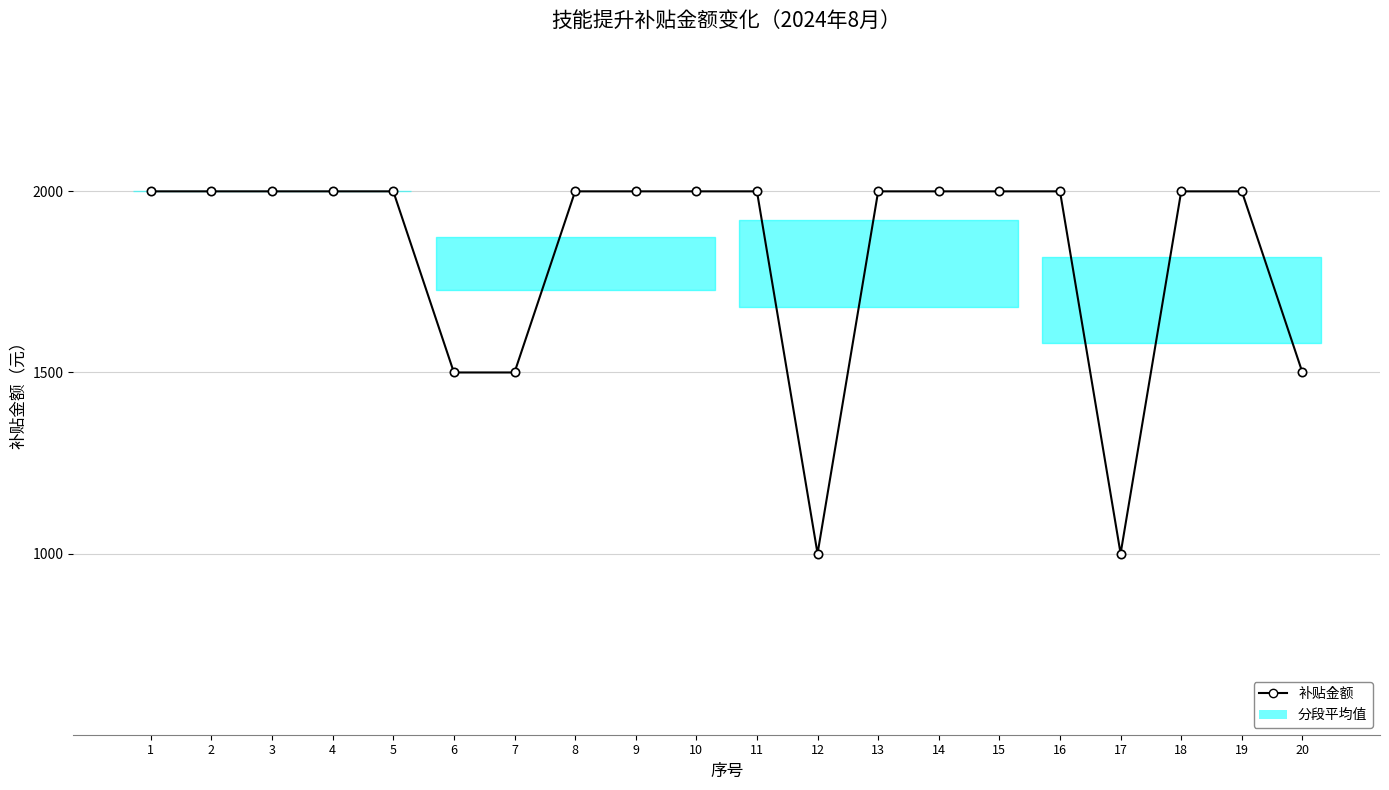

Is it true that the value at 12 is 1000?

True